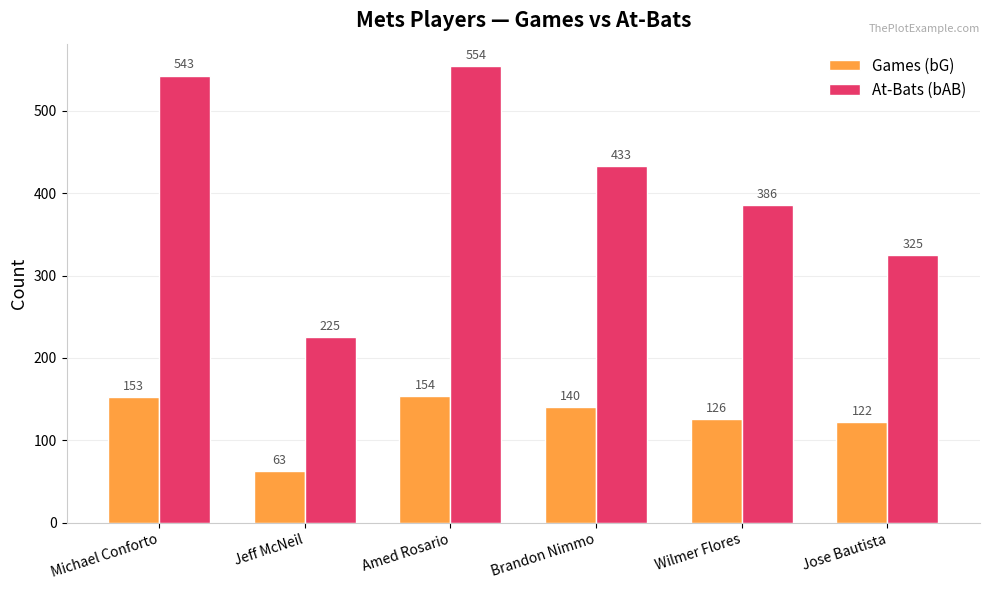

List the labels in order of At-Bats (bAB) value, smallest first.

Jeff McNeil, Jose Bautista, Wilmer Flores, Brandon Nimmo, Michael Conforto, Amed Rosario